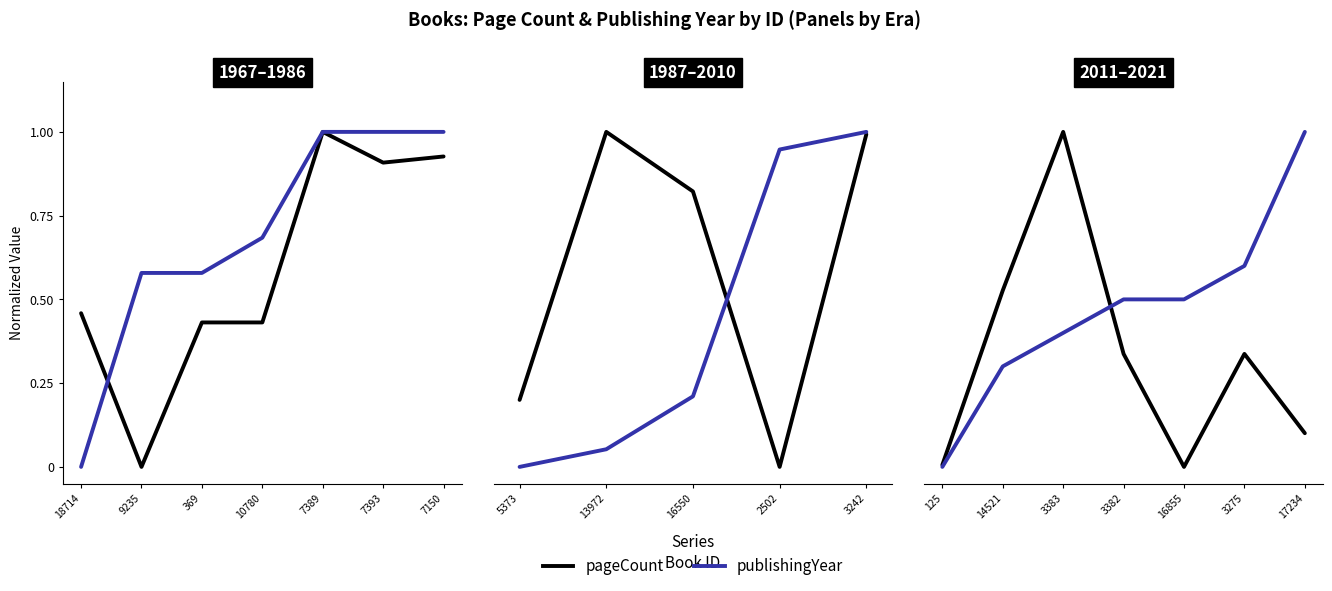

True or false: publishingYear has a value of 0.3 at 16855.

False